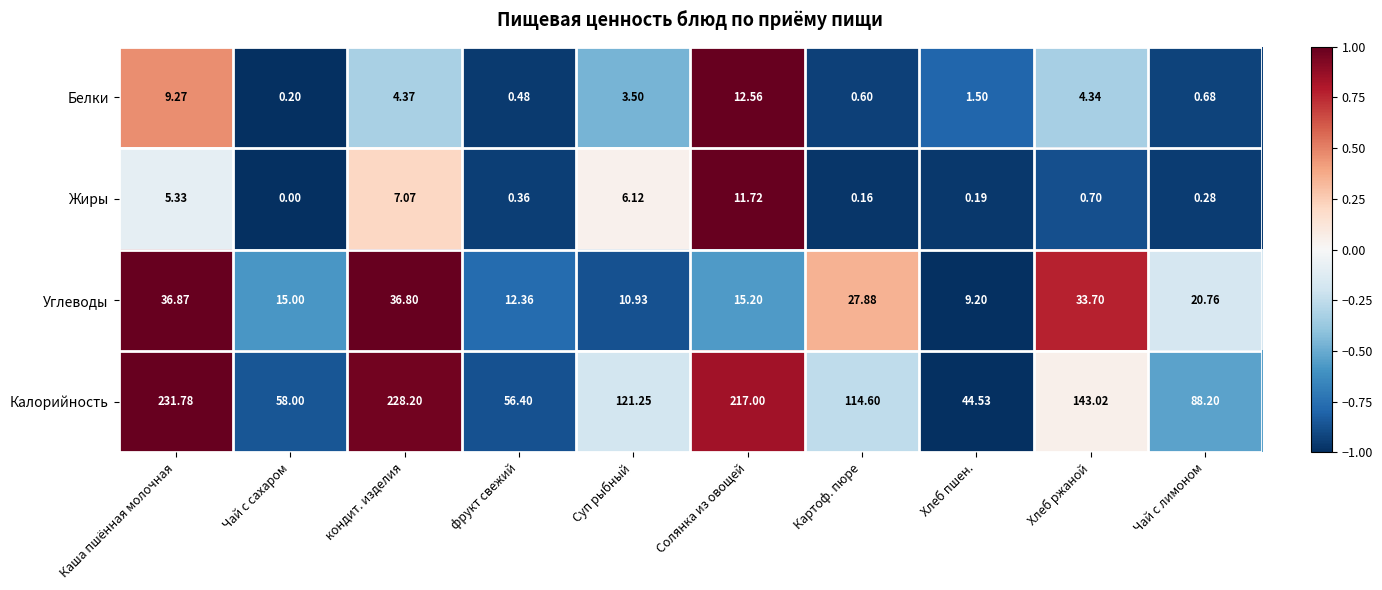

Where is Калорийность nearest to the value 138?

Хлеб ржаной